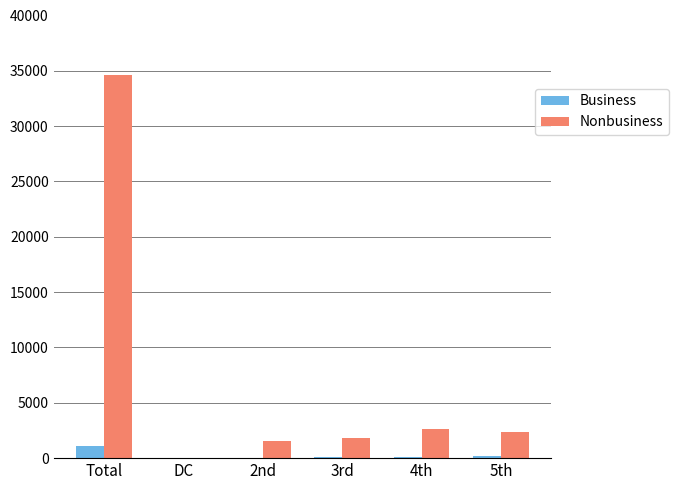

How many categories are shown in the chart?

6